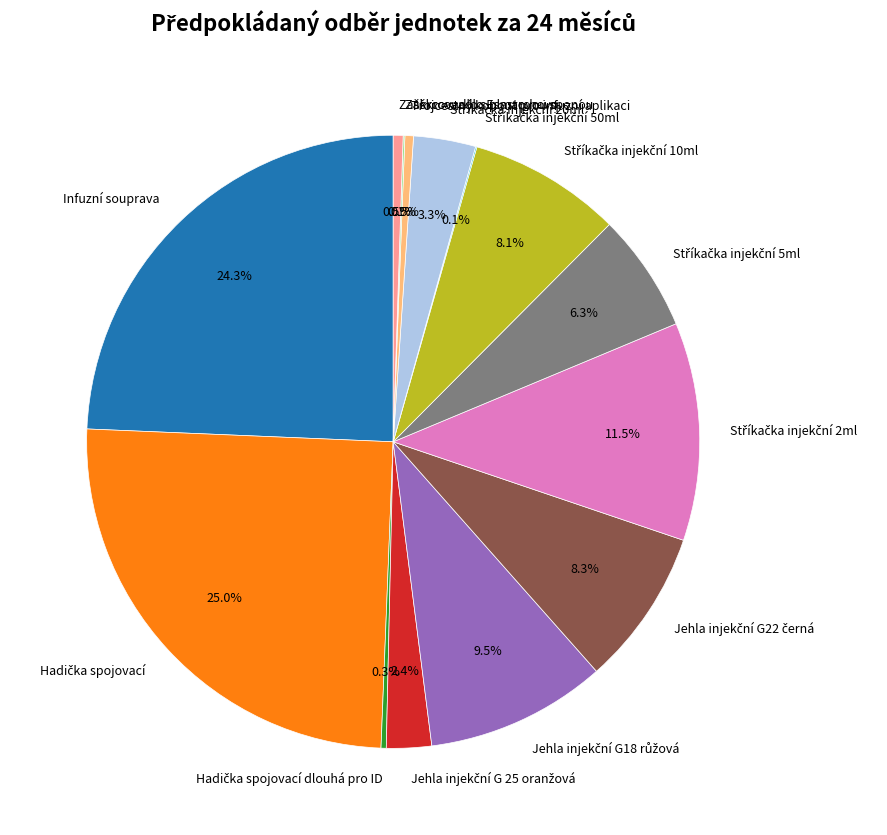

Is there any slice that represents more than half of the pie?

No